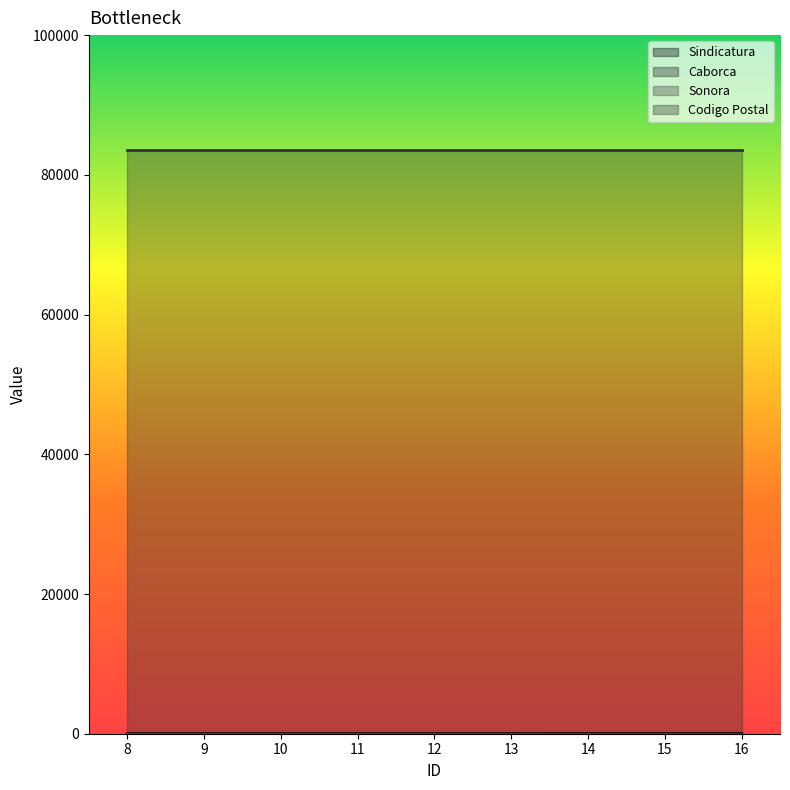

True or false: Codigo Postal and Caborca intersect in this chart.

False